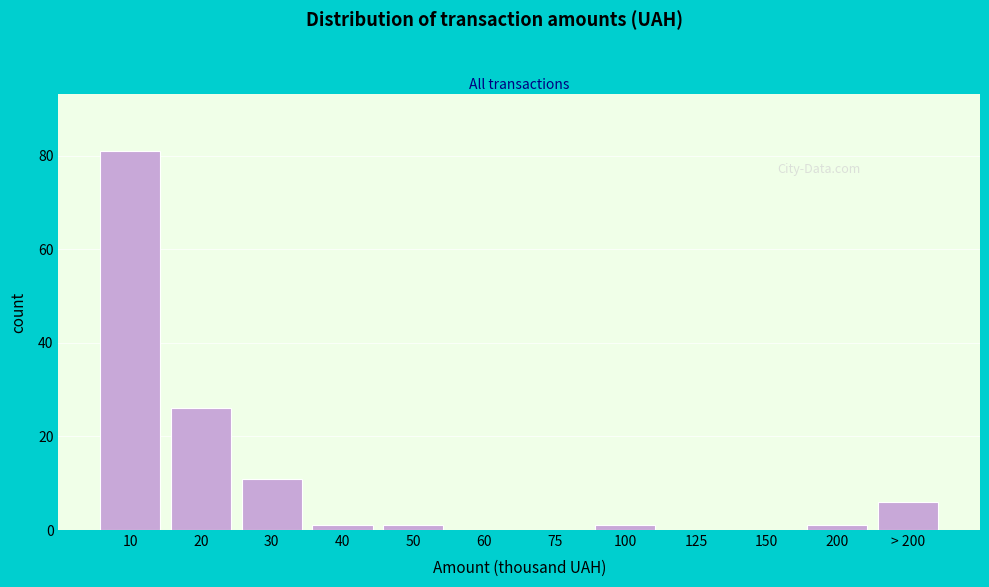

Reading left to right, what are all the values shown in this chart?

10=81	20=26	30=11	40=1	50=1	60=0	75=0	100=1	125=0	150=0	200=1	> 200=6